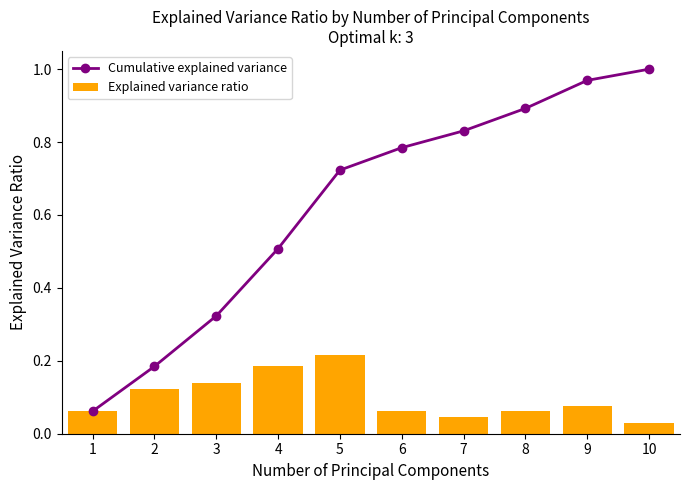

What value does the Cumulative explained variance series have at 6?

0.8